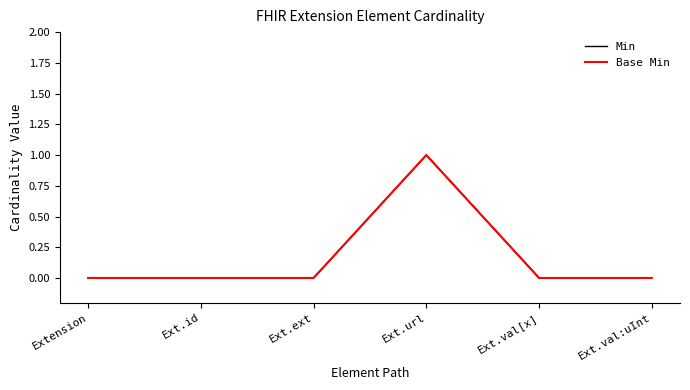

Is this an area chart (filled region under the line)?

No